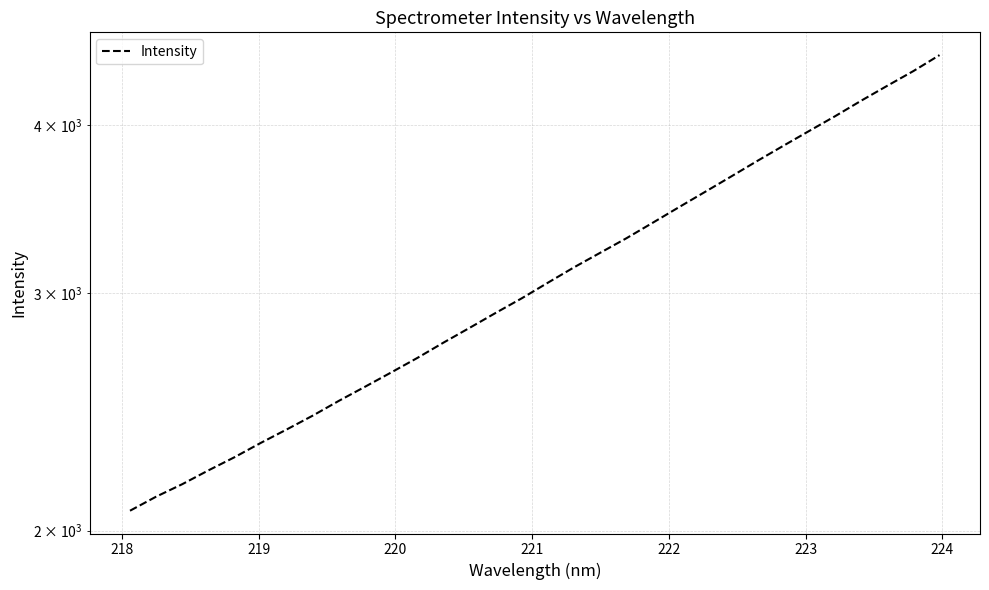

Is this an area chart (filled region under the line)?

No